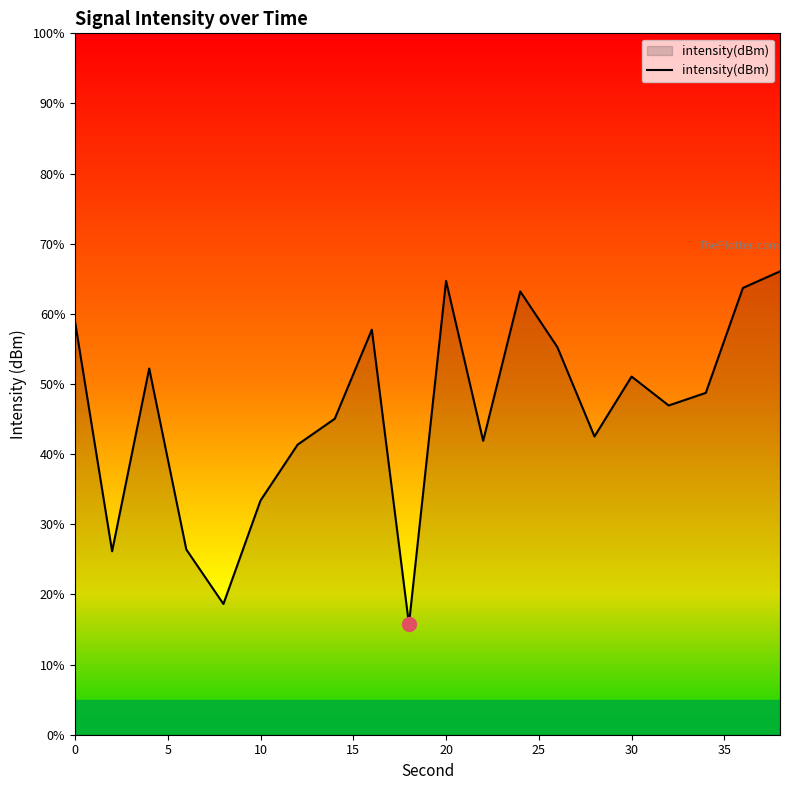

What is the maximum value shown in the chart?

66.1